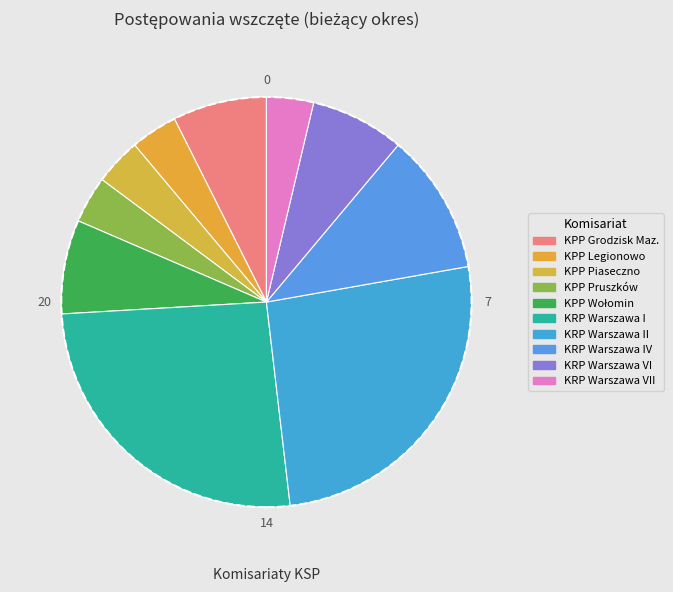

Does KRP Warszawa VI represent more than half of the total?

No